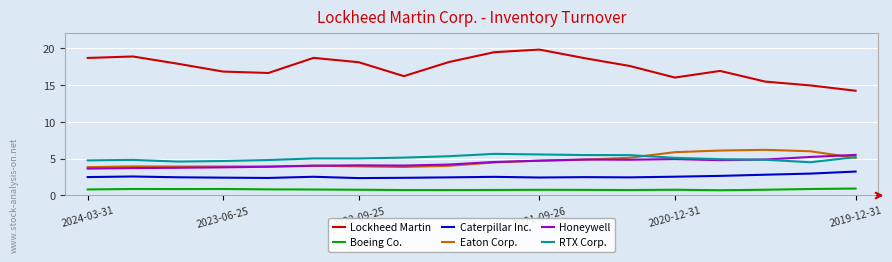

True or false: Caterpillar Inc. and RTX Corp. cross at least once.

False